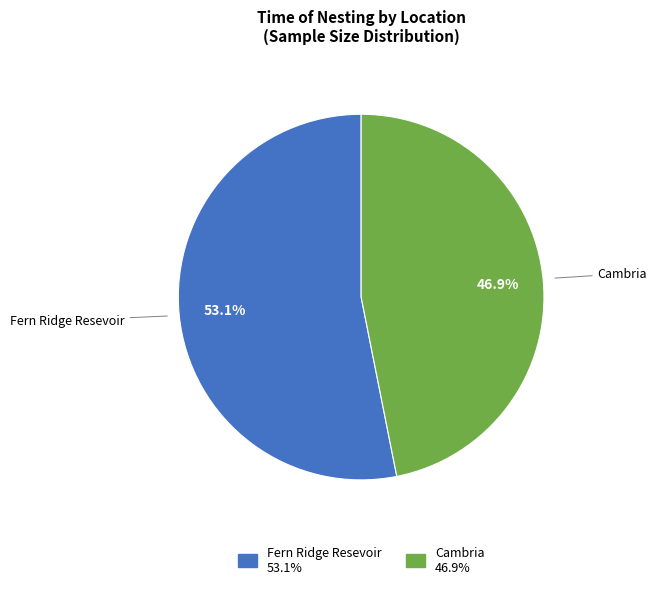

What portion of the pie excludes Cambria?

53.1%